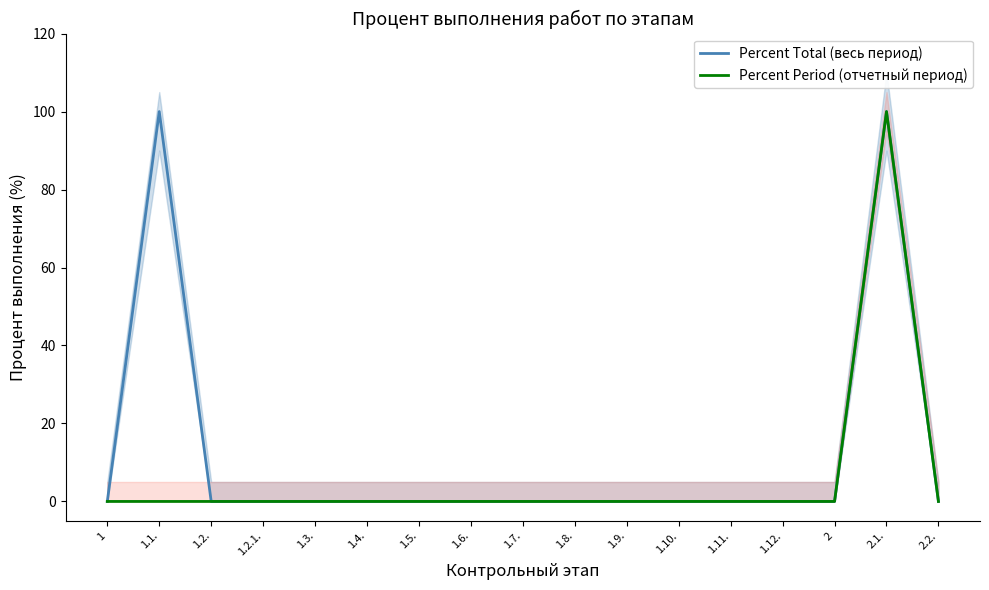

What are all the series names shown in the legend?

Percent Total (весь период), Percent Period (отчетный период)